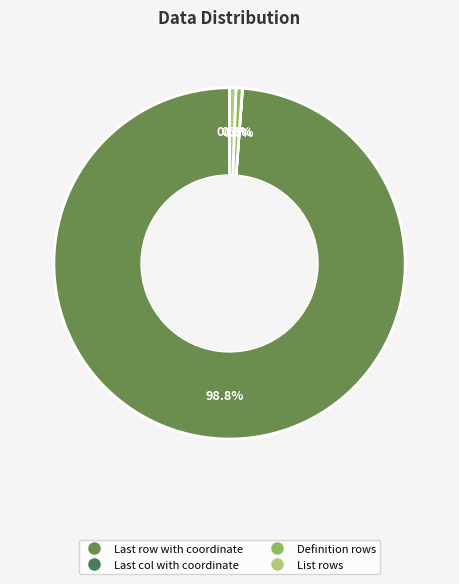

Between List rows and Definition rows, which is larger?

List rows